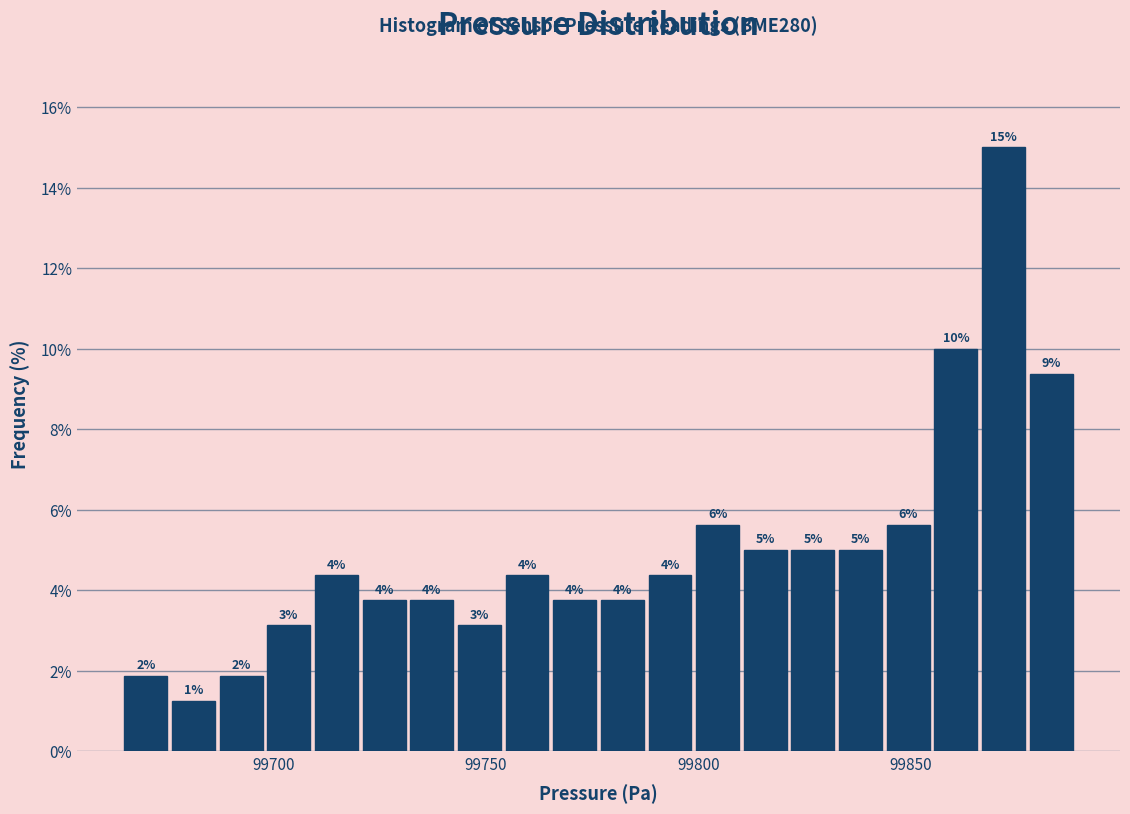

Read against the x-axis, roughly where is the centre of the tallest bar?

99870